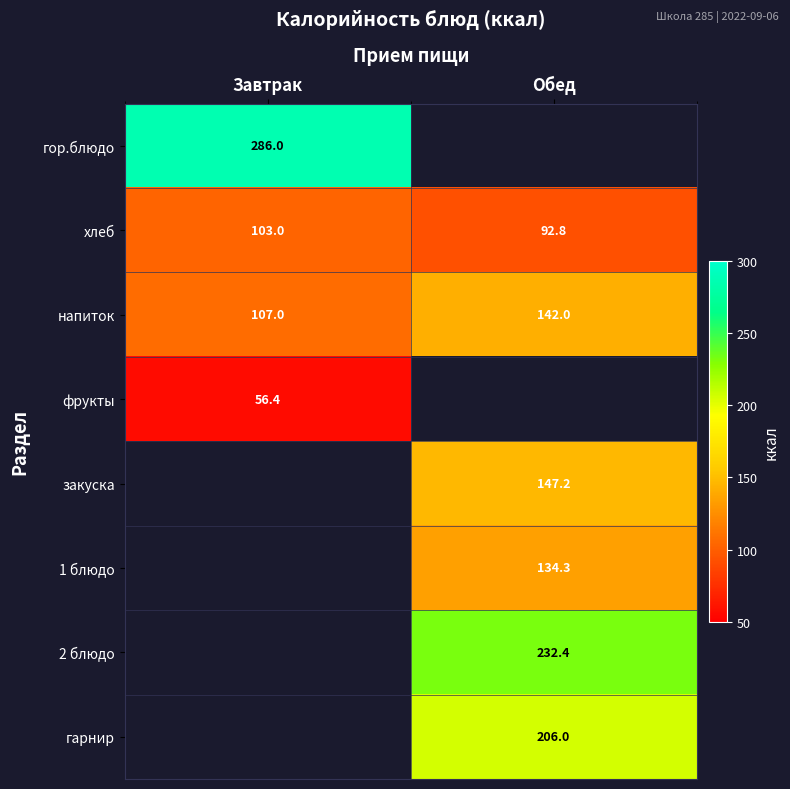

At which label does напиток reach its minimum?

Завтрак